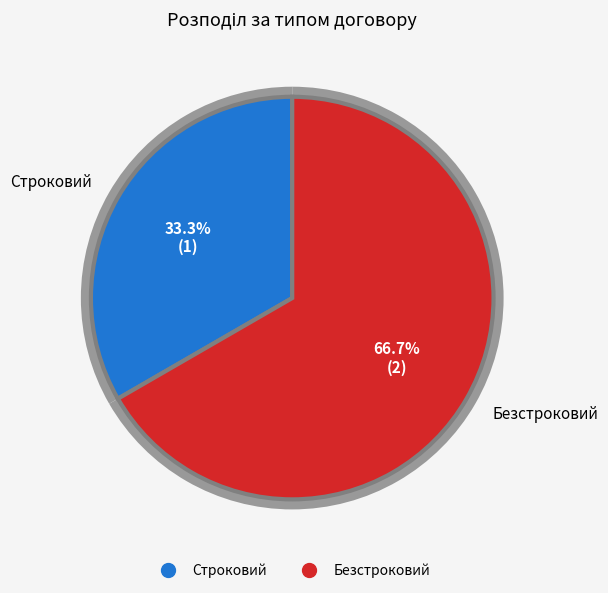

Is it true that Безстроковий is 67% of the pie?

True